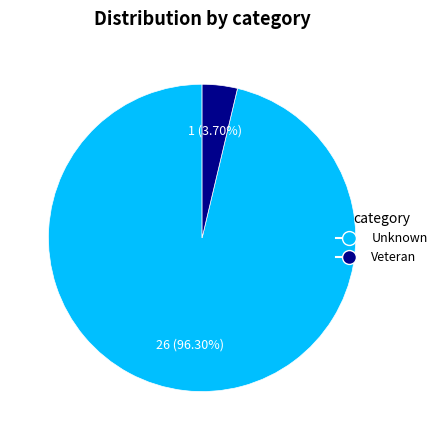

Which category accounts for the majority?

Unknown